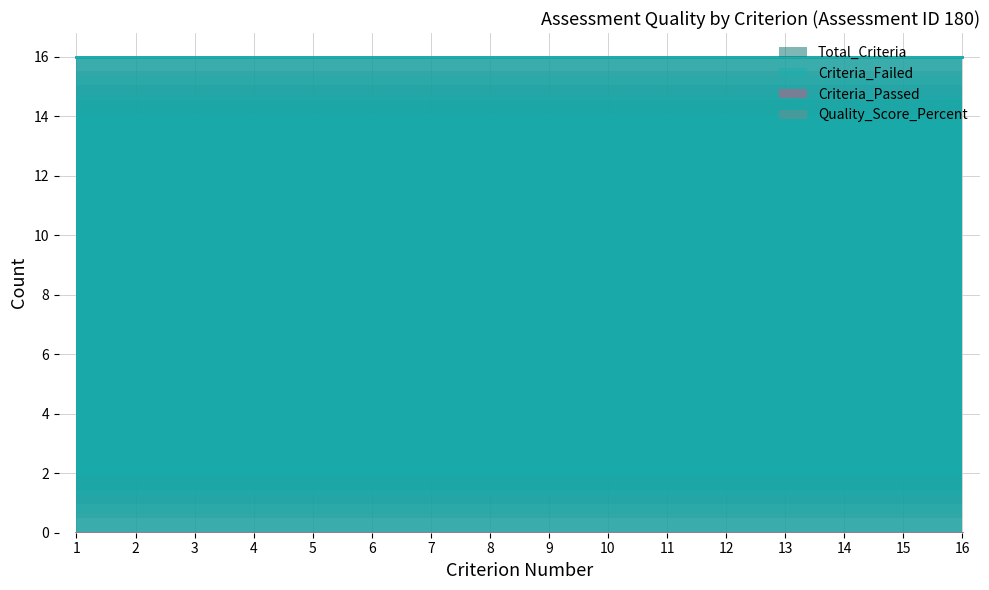

Is the value of Criterion_Number at 5 greater than the value of Criteria_Passed at 3?

Yes